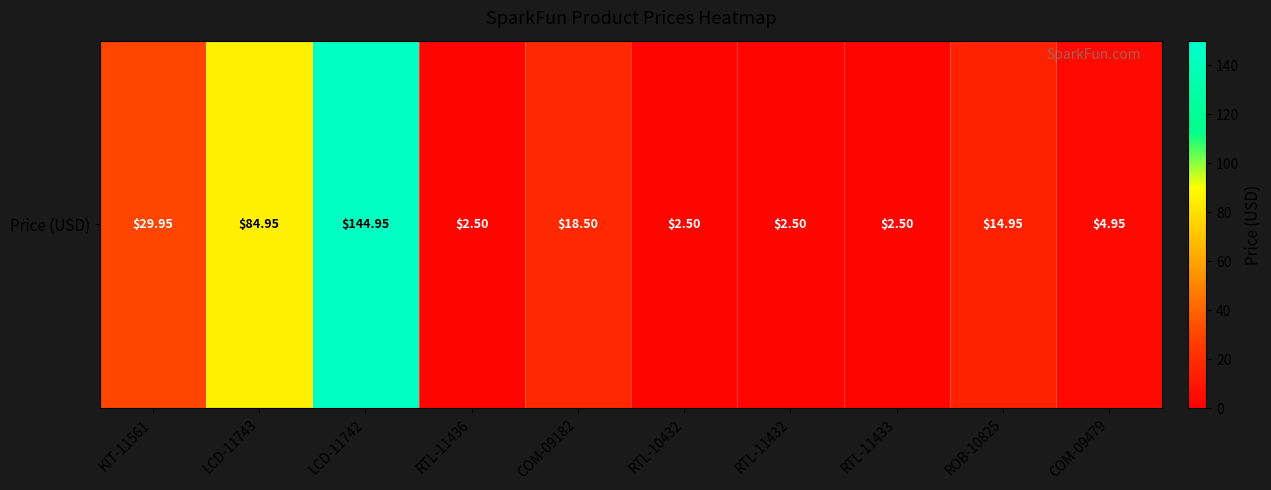

What is the change in value from LCD-11742 to ROB-10825?

-130.0